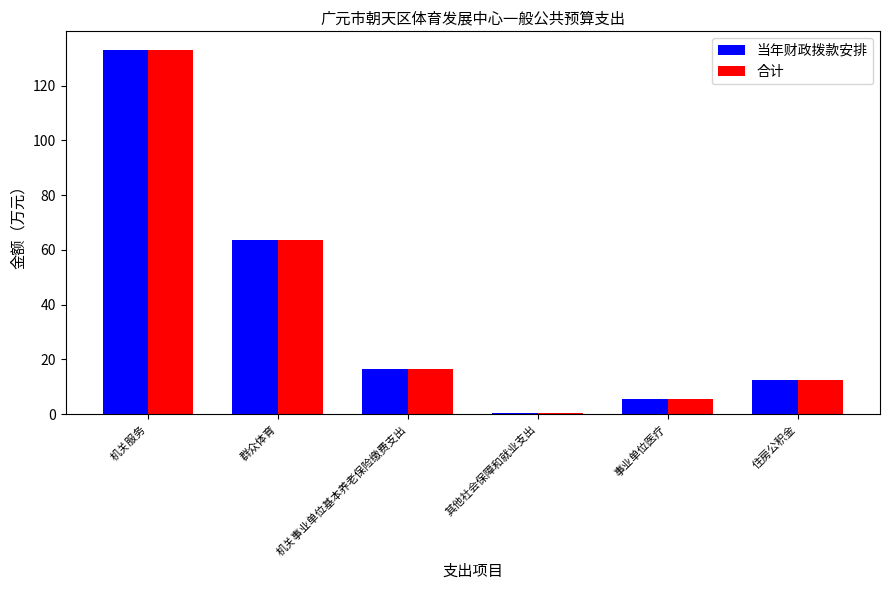

Are the bars horizontal?

No